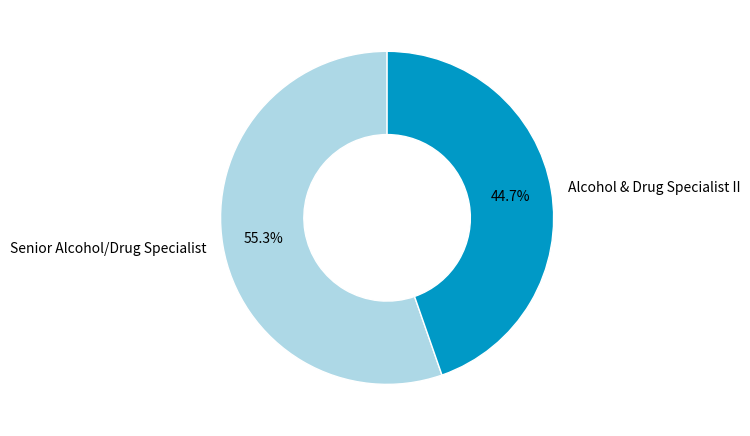

Is it true that Alcohol & Drug Specialist II is 45% of the pie?

True